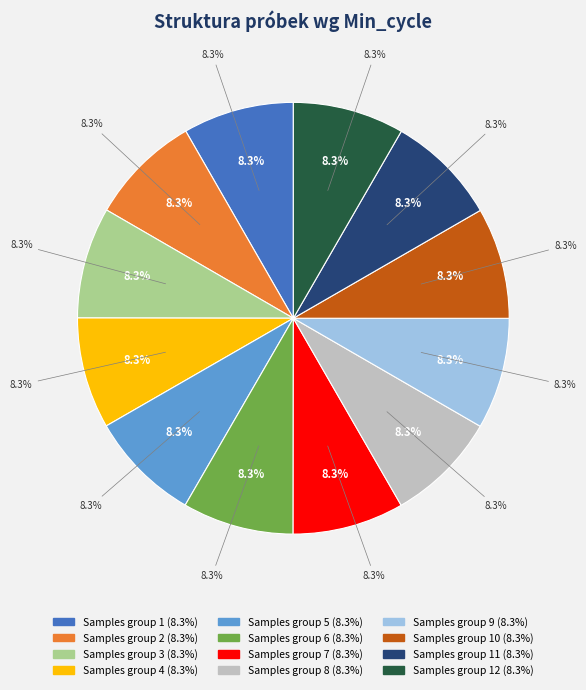

What percentage do 28 and 28 together represent?

16.7%